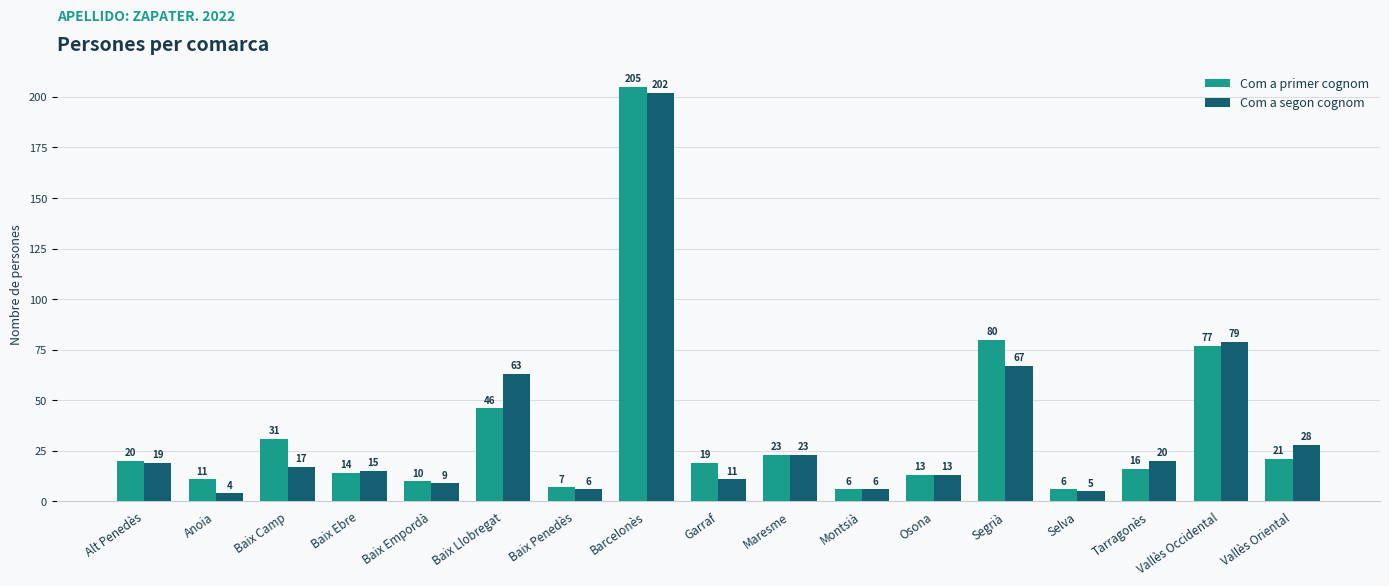

What is the value of the Com a segon cognom bar at the 4th from the left?

15